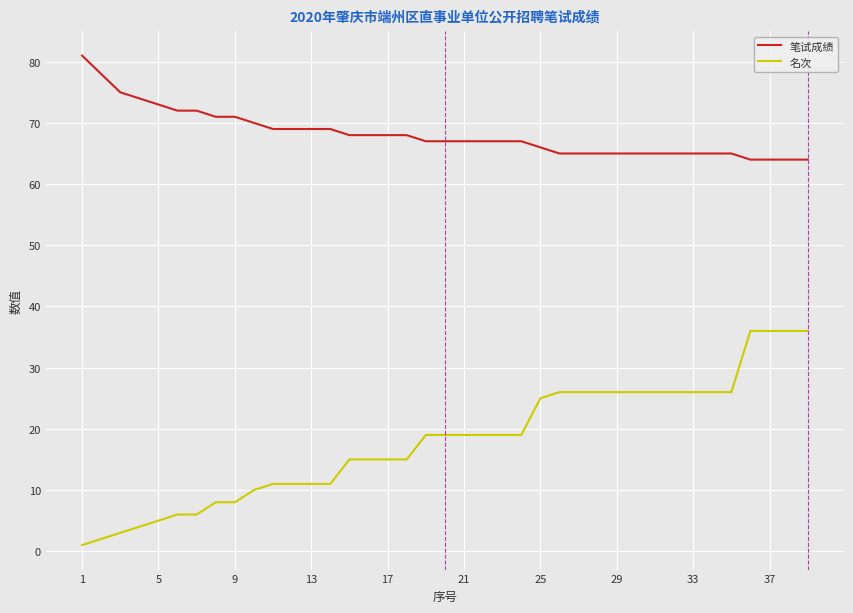

What is the greatest value displayed?

81